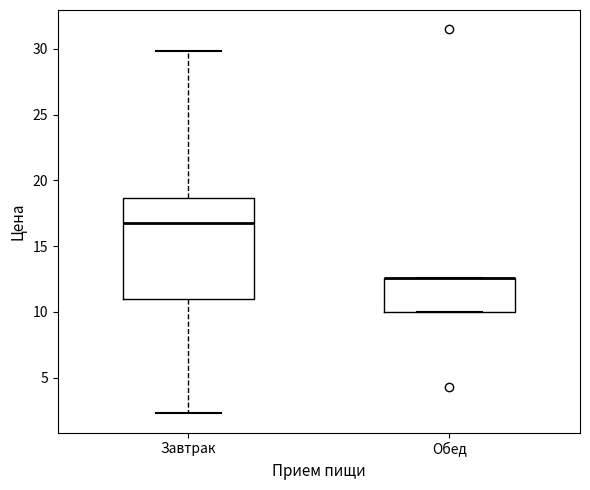

Comparing the boxes themselves (not the whiskers), which one is the tallest?

Завтрак